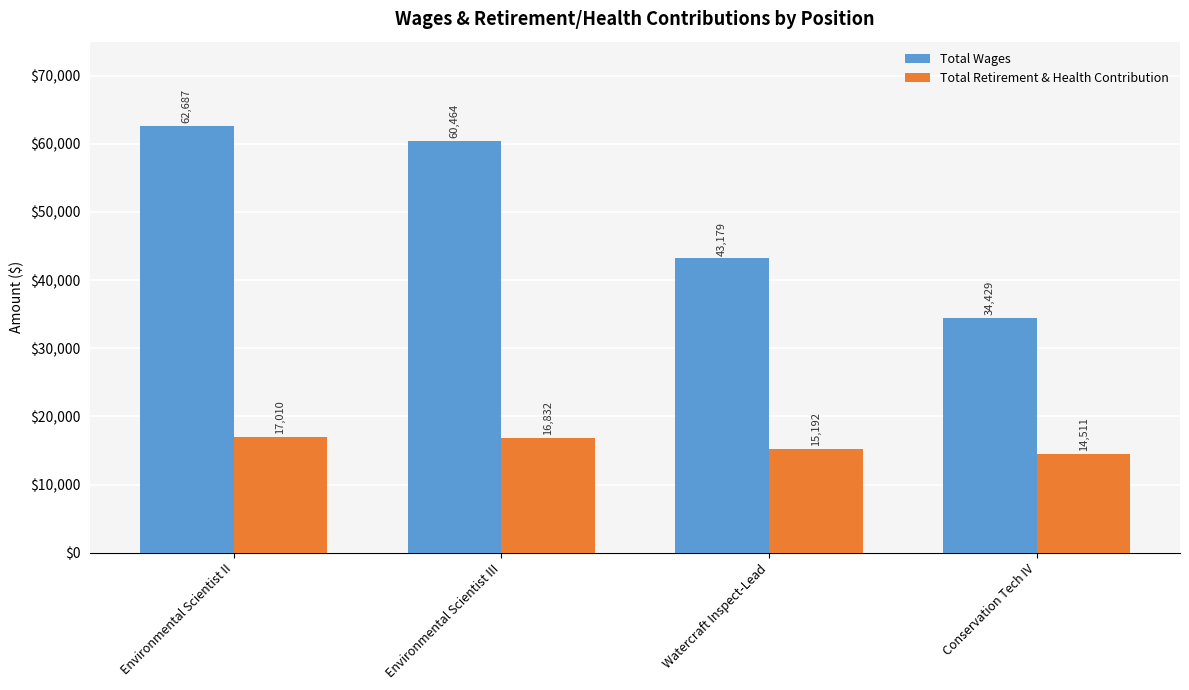

What position from the right is Environmental Scientist III?

3